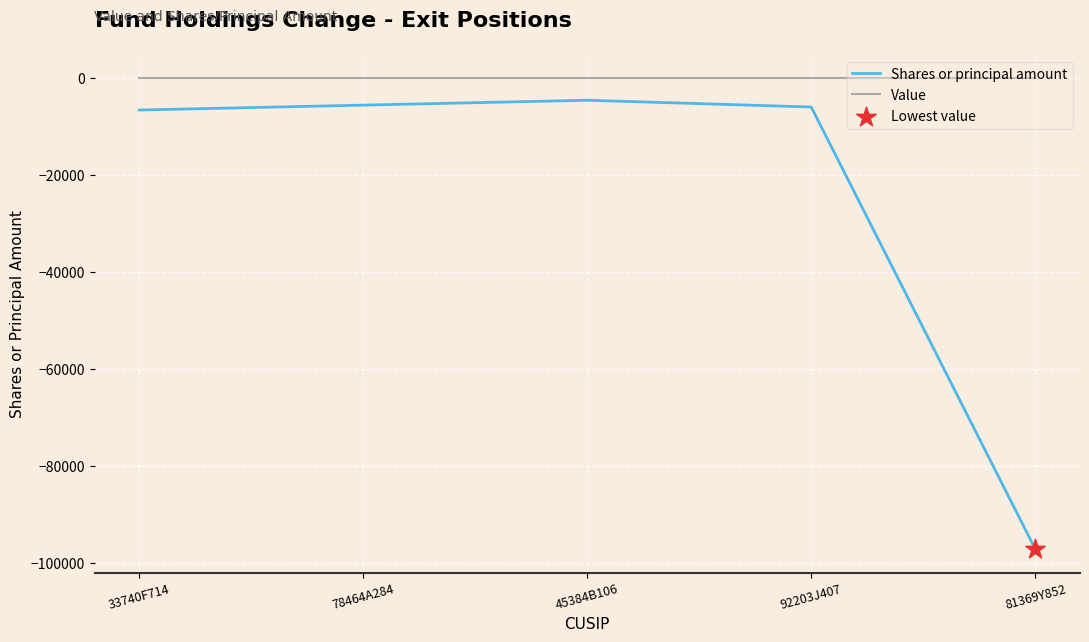

Is the value of Value at 81369Y852 greater than the value of Shares or principal amount at 78464A284?

Yes